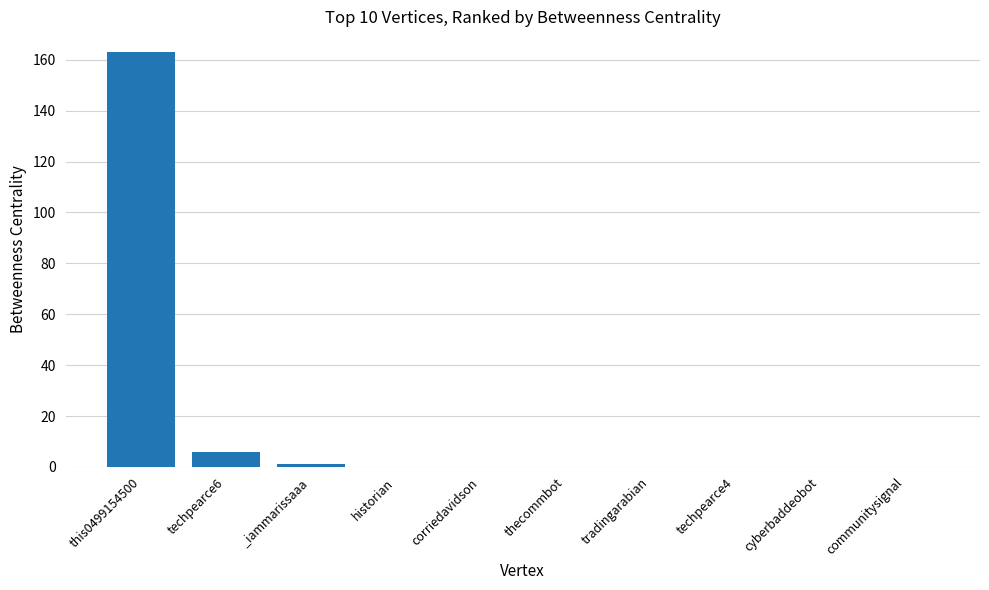

How many distinct data groups are displayed?

1